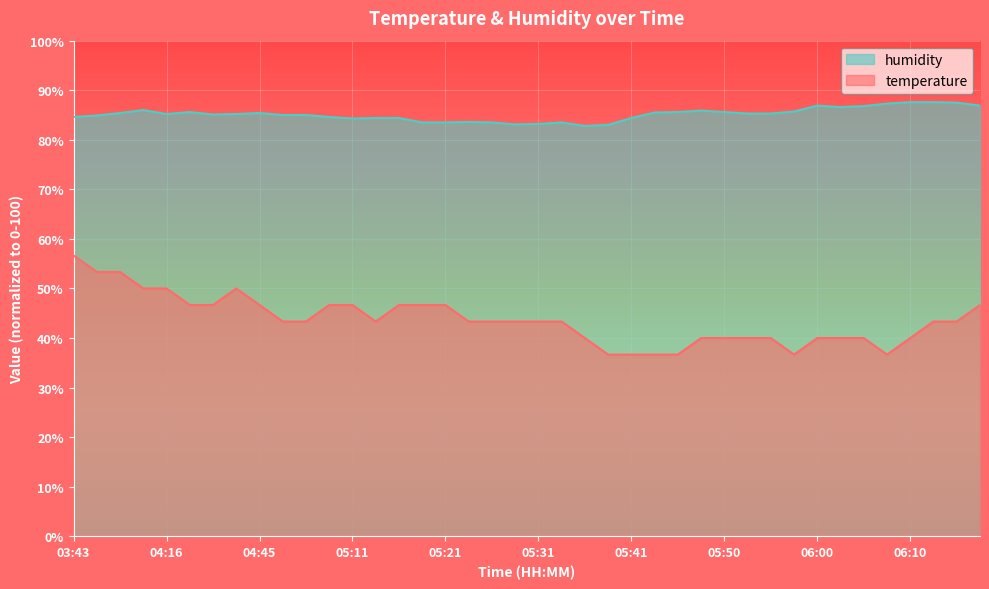

List the series in order of their peak value, lowest first.

temperature, humidity